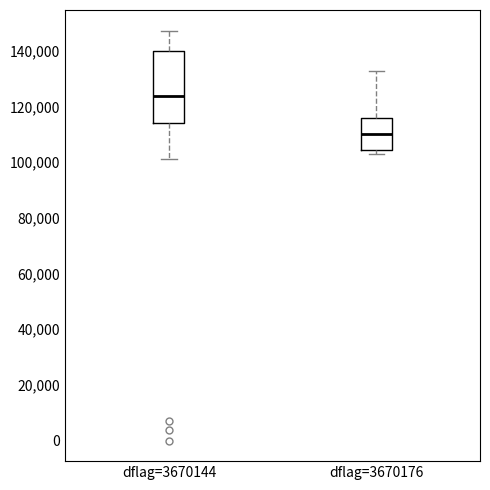

Reading left to right, read every box against the y-axis: the position of its median line, the range the box covers, and the ends of its whiskers. The values are not printed on the chart, so give them approximately, as read against the axis.

dflag=3670144: median 124000, box 114000 to 140000, whiskers 102000 to 148000
dflag=3670176: median 110000, box 104000 to 116000, whiskers 102000 to 132000